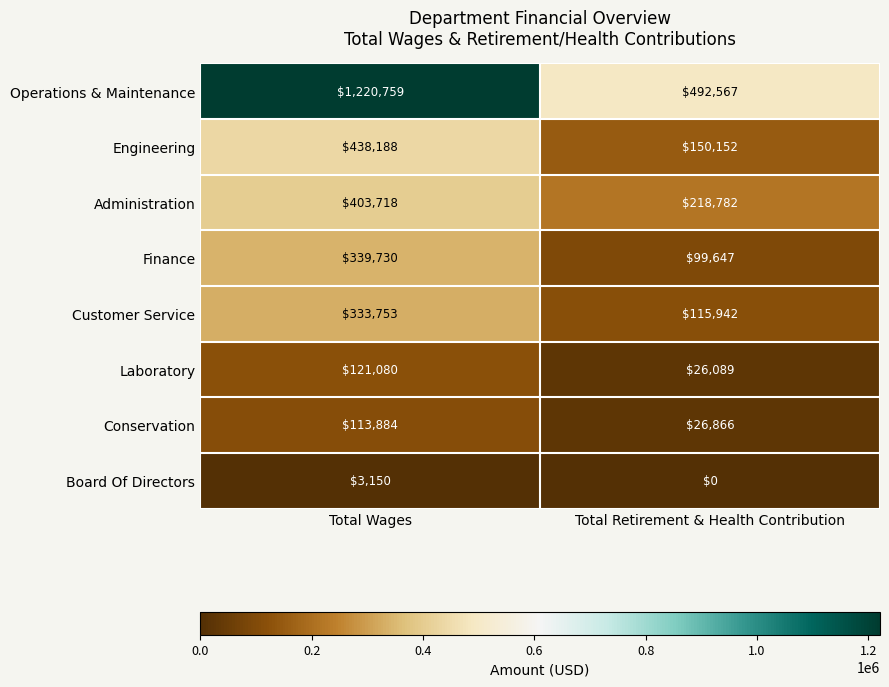

What is the difference between the highest and lowest values at Total Wages?

1217609